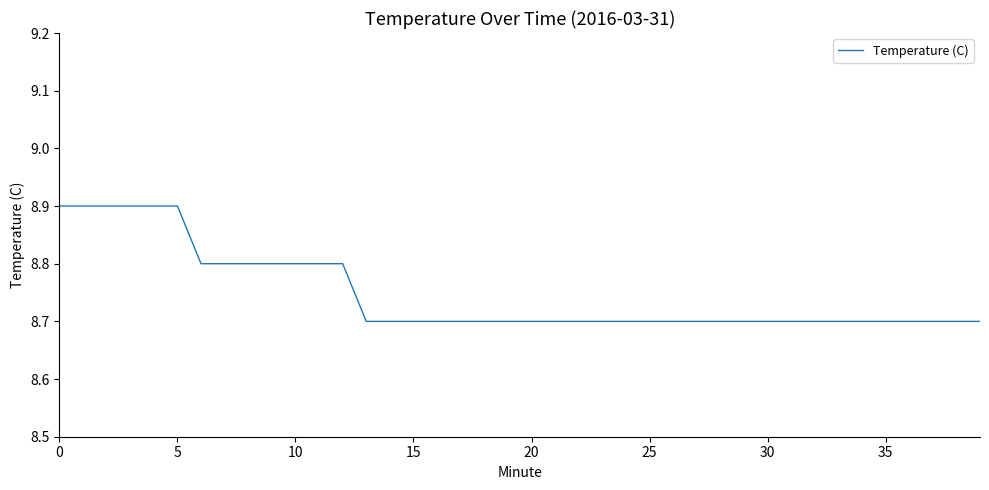

What is the maximum value shown in the chart?

8.9